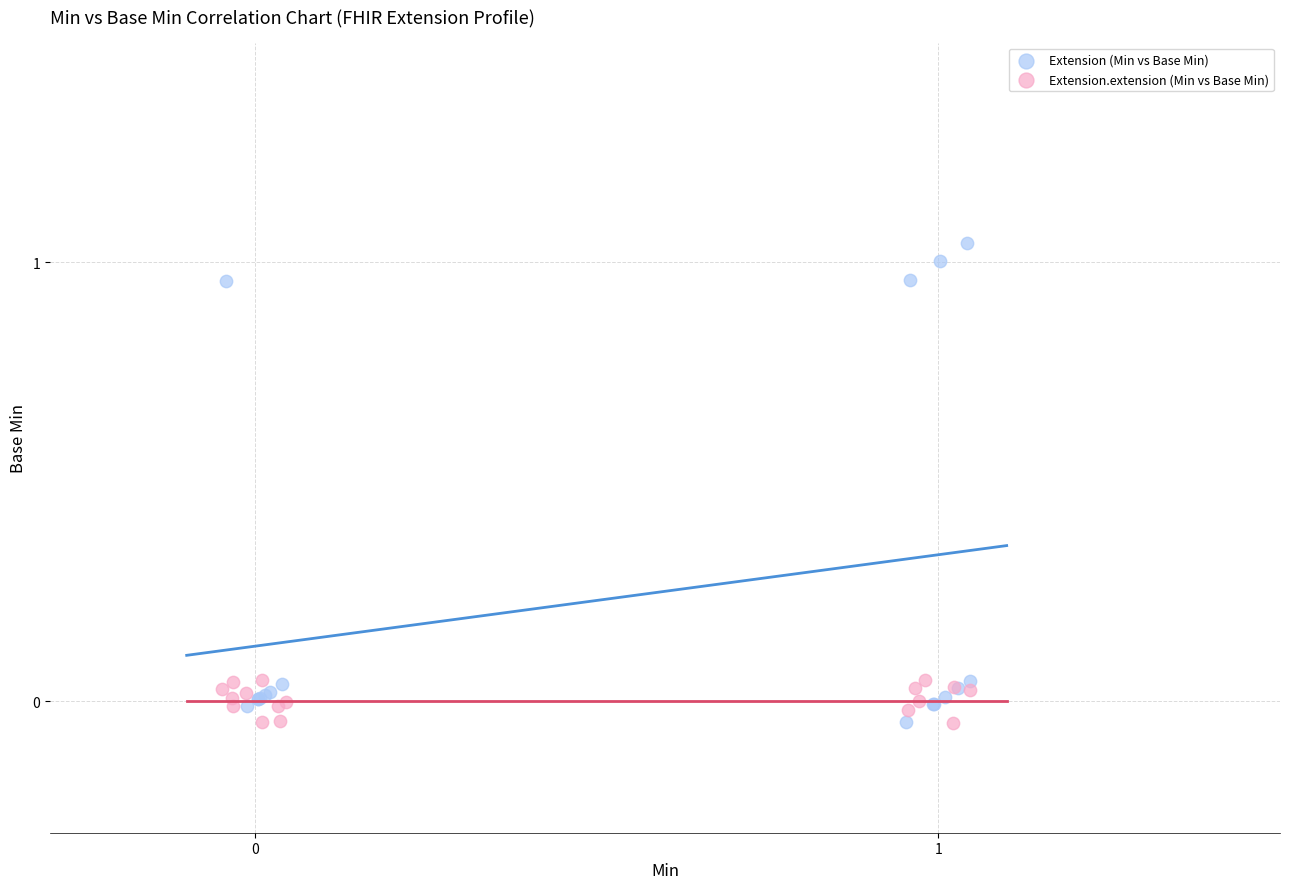

Which series has the largest Y range (max minus min)?

Extension (Min vs Base Min)